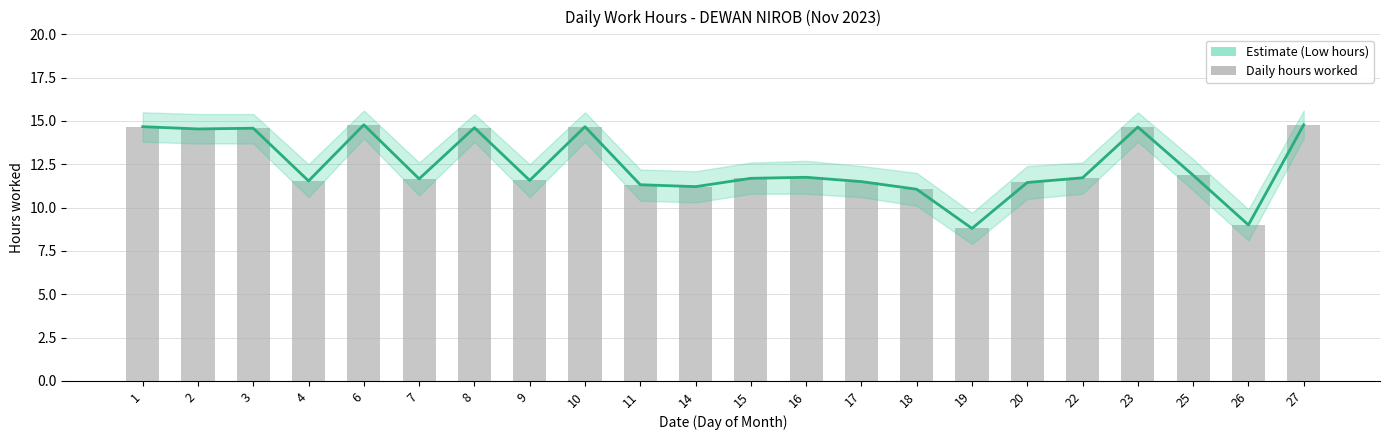

True or false: the data shows 17.8 at 9.

False